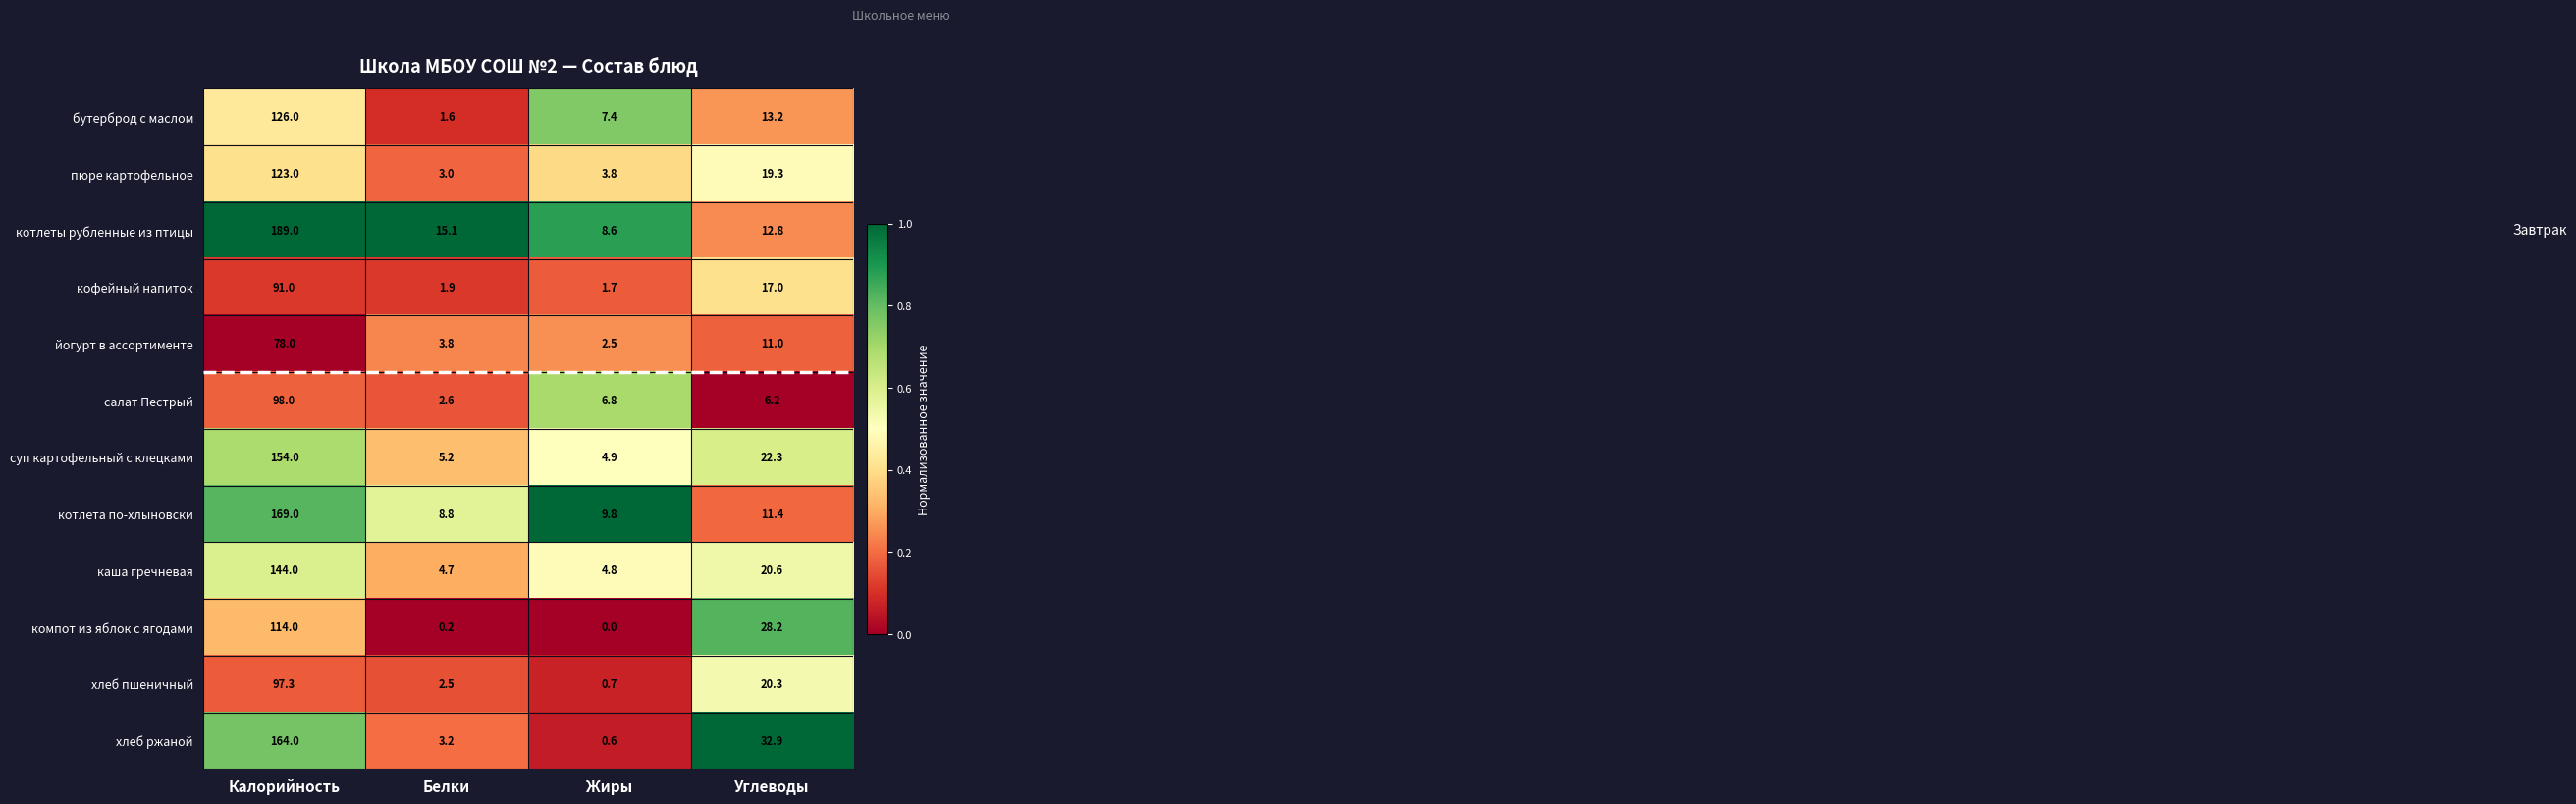

What is the average value of the хлеб ржаной series?

50.2